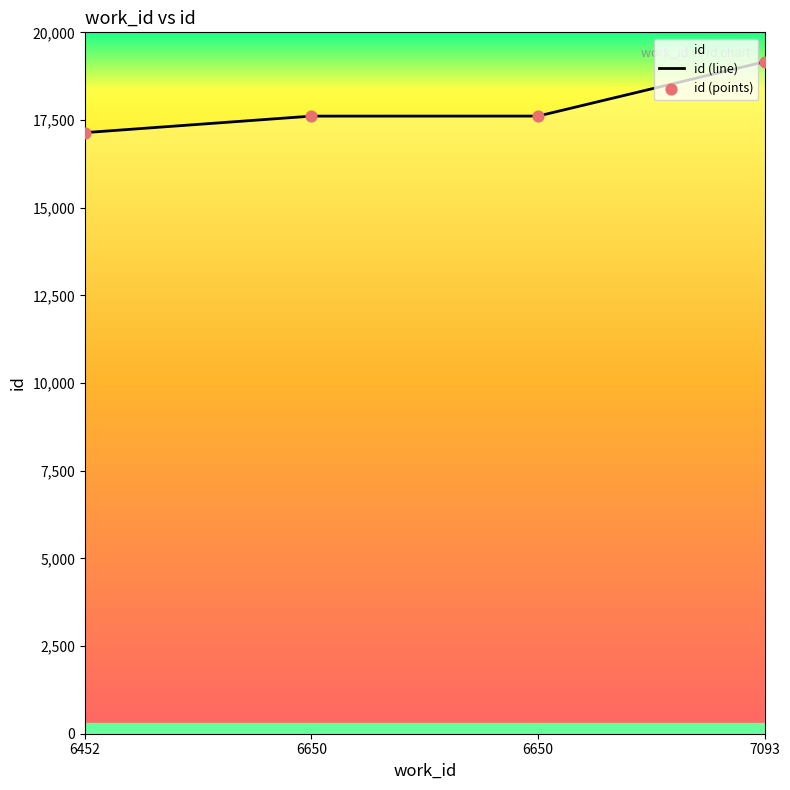

Which series has the largest total across all categories?

id (line)